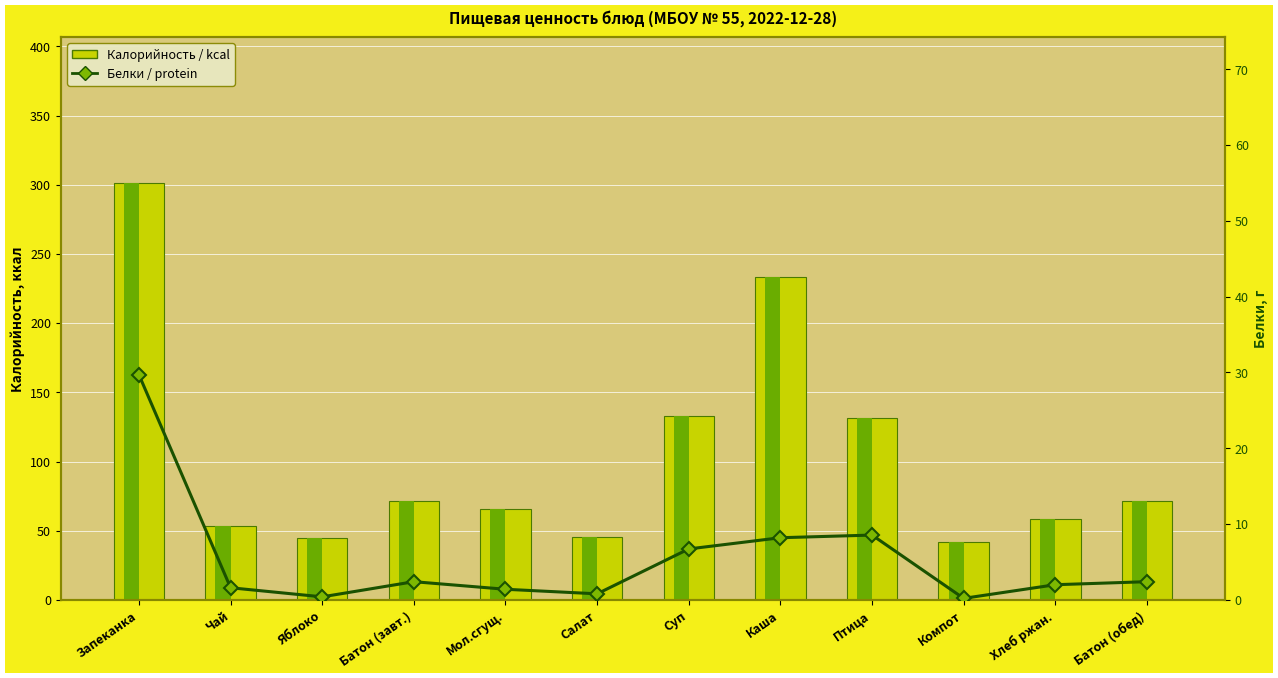

Is it true that Белки / protein equals 0.2 at Компот?

True